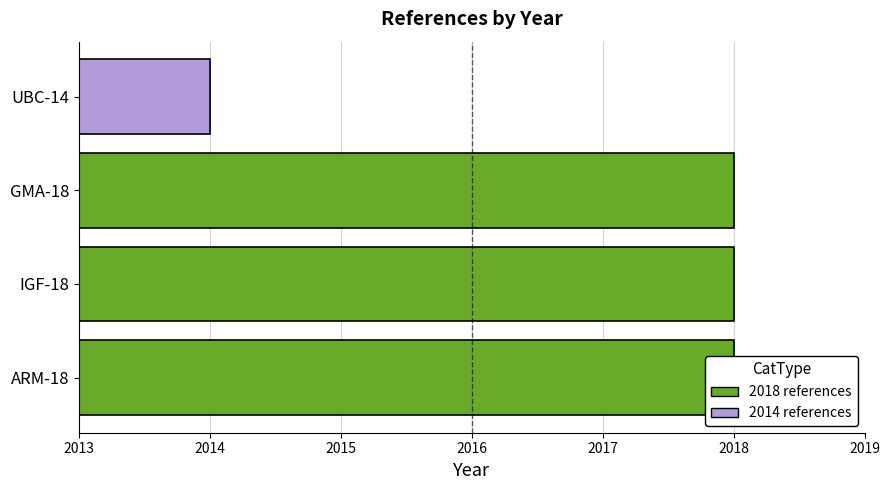

What is the minimum value shown in the chart?

2014